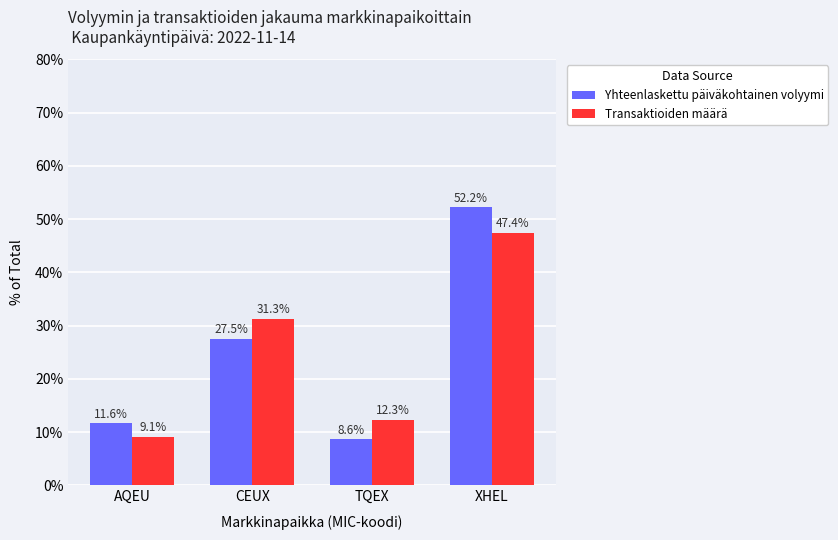

What is the maximum value for Transaktioiden määrä?

47.4